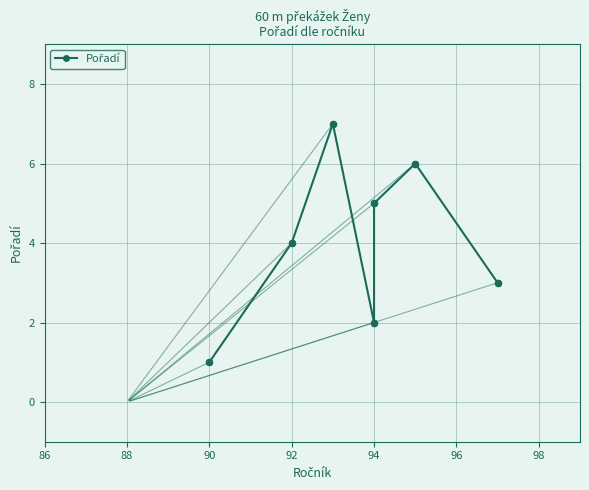

Between 90 and 96, which is larger?

90